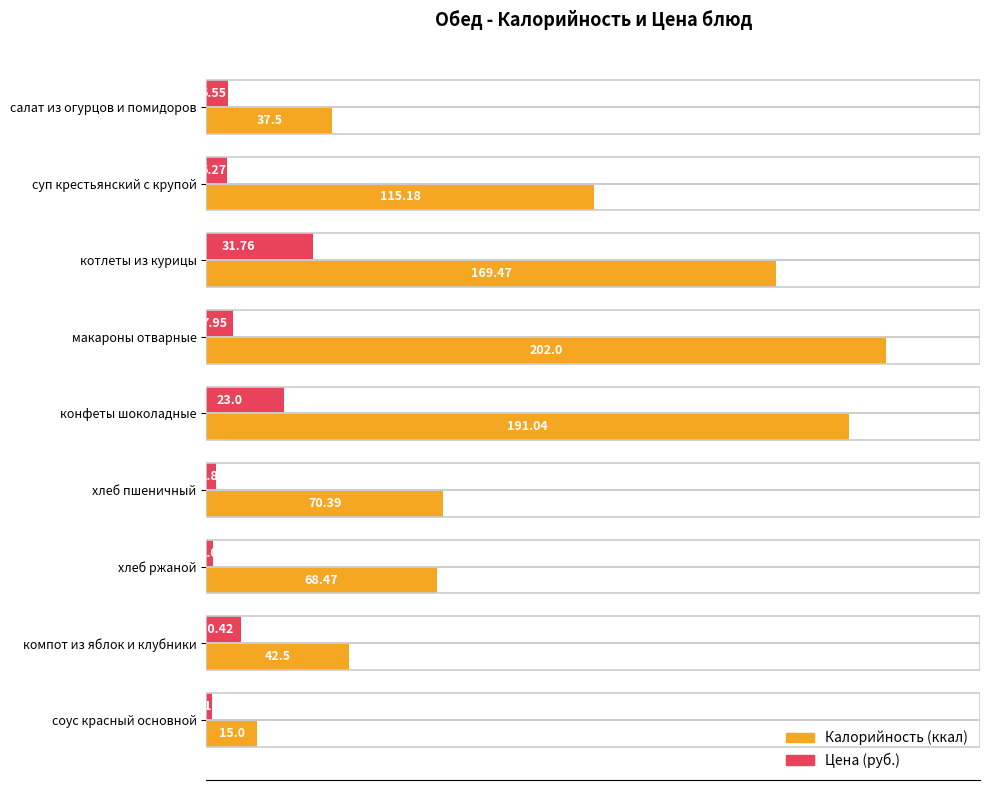

At which category is the sum across all series the highest?

конфеты шоколадные